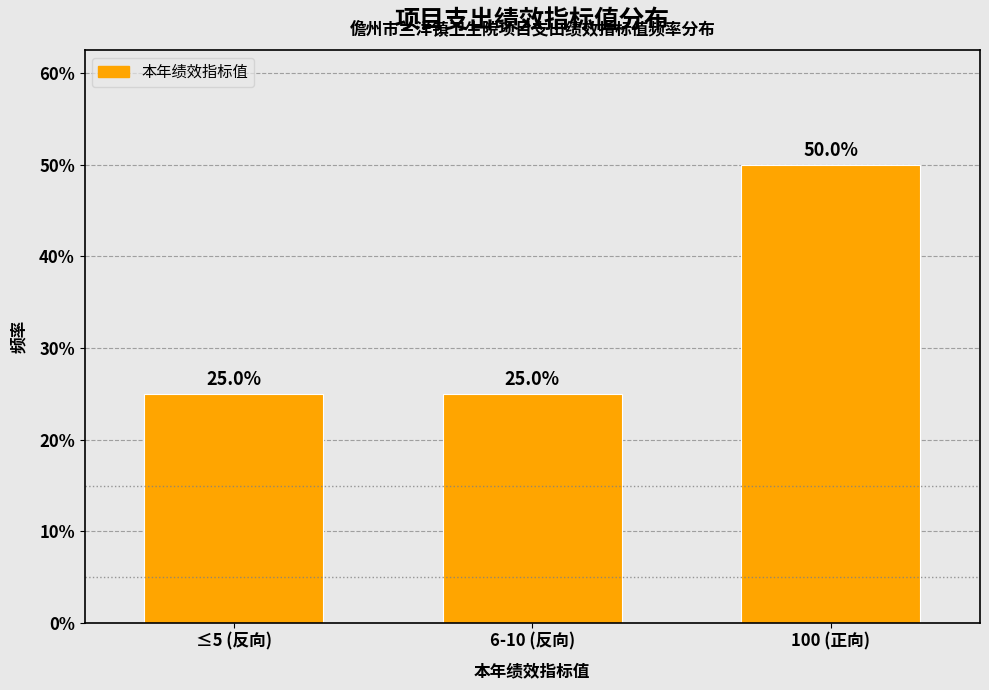

Reading right to left, what are all the values shown in this chart?

50	25	25